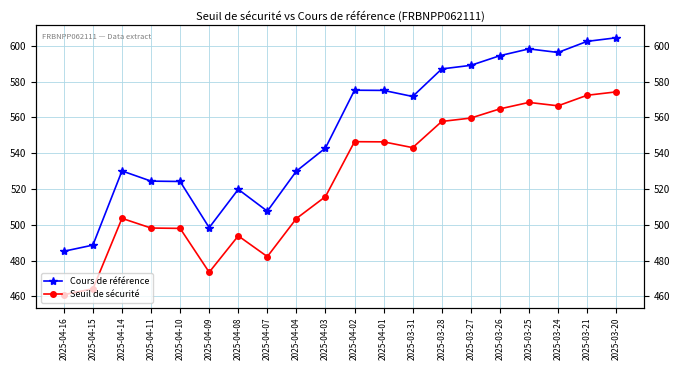

Where is Seuil de sécurité nearest to the value 517?

2025-04-03